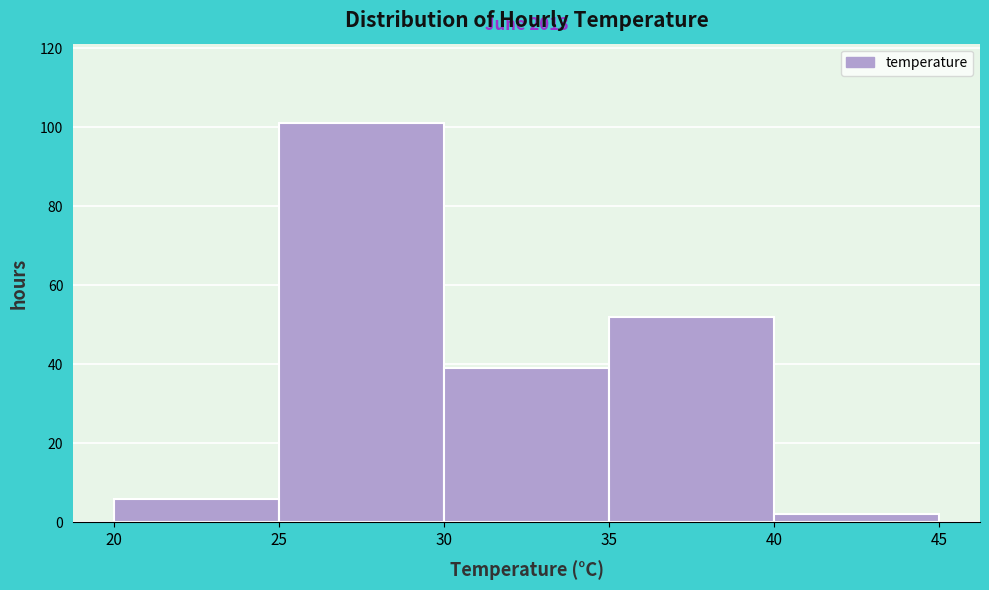

Over which range of the x-axis is the bar tallest?

25 to 30